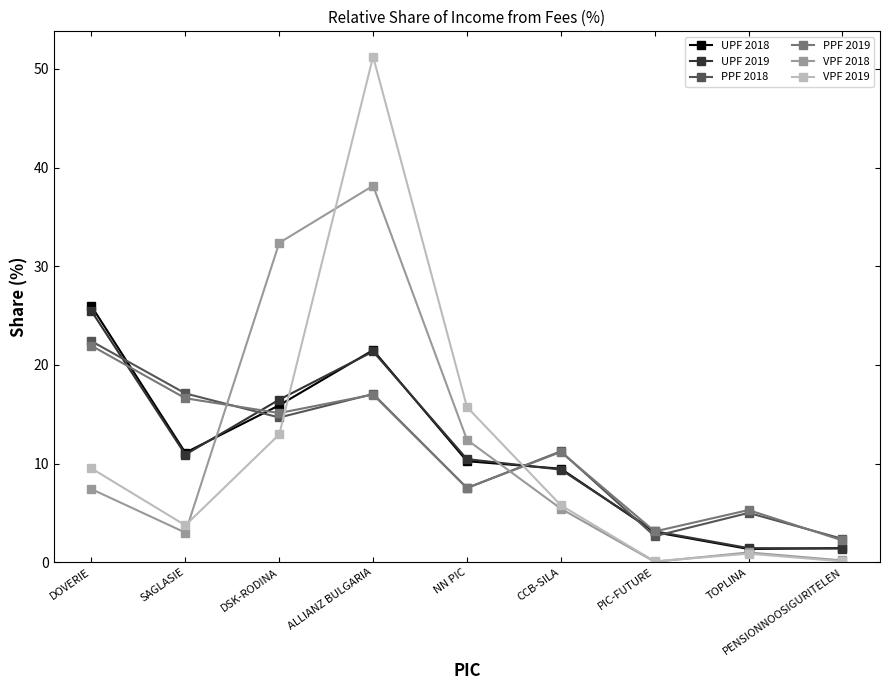

The value of PPF 2018 at ALLIANZ BULGARIA is 17.1. True or false?

True